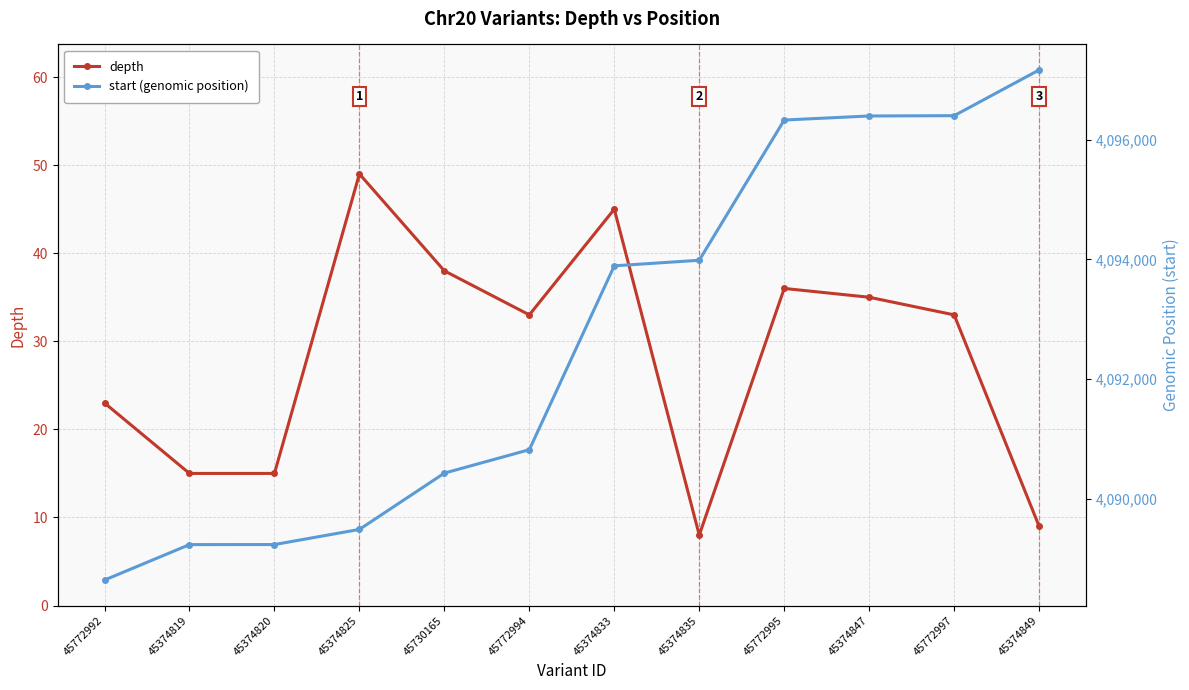

What is the maximum value shown in the chart?

4097170